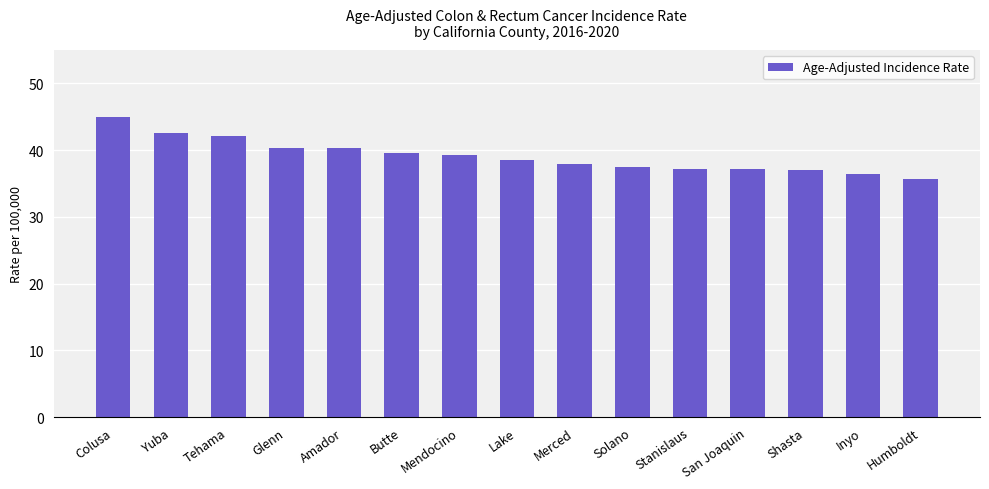

Does the chart contain stacked bars?

No